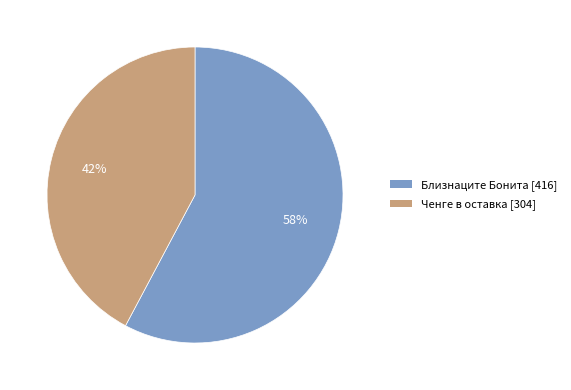

Is there a majority slice in this chart?

Yes